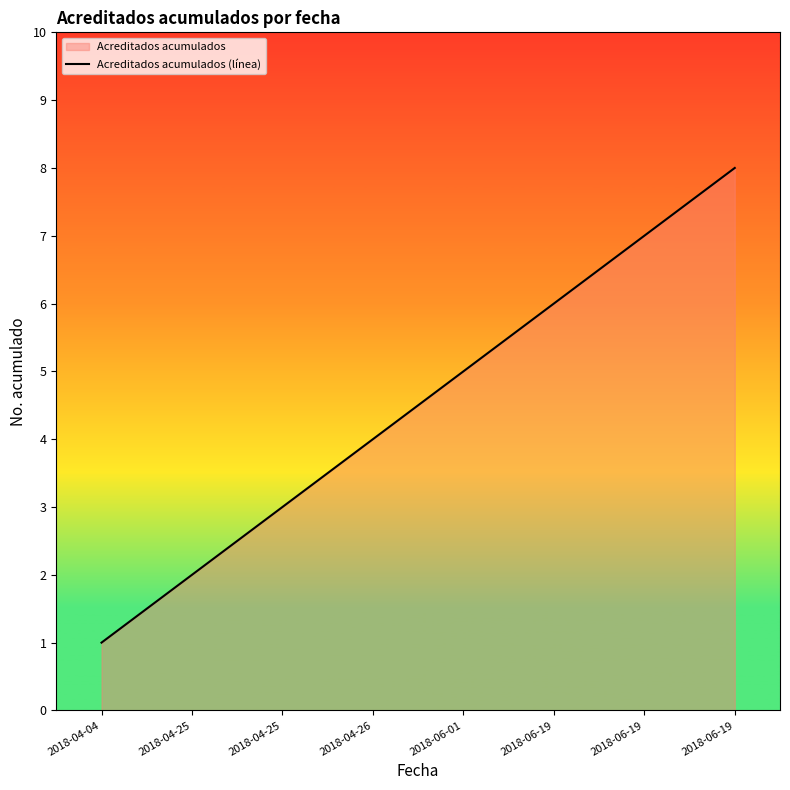

Where does the data first go above 5?

2018-06-19